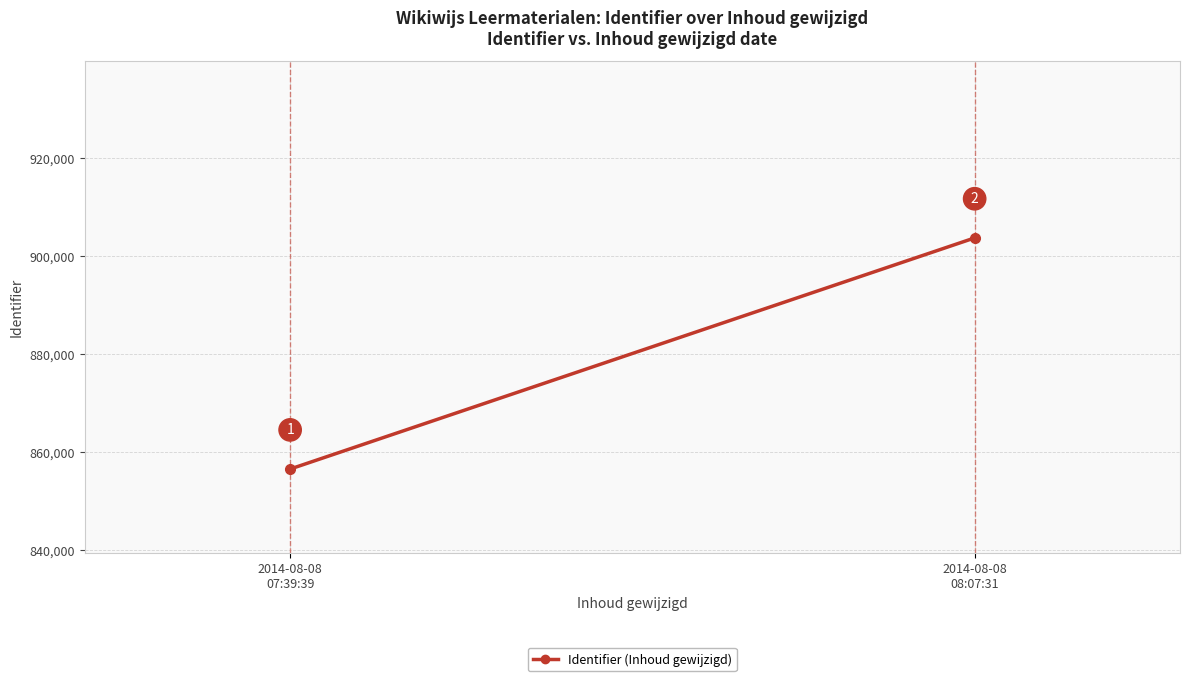

Is it true that the value at 2014-08-08
07:39:39 is 856532?

True